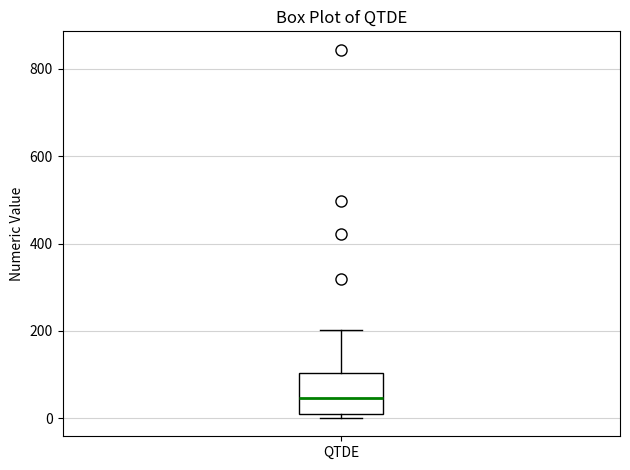

Transcribe this box plot: give where the median line is, the range the box spans, and where the two whiskers end, as read against the y-axis. The values are not printed on the chart, so give them approximately, as read against the axis.

median 40, box 0 to 100, whiskers 0 (just below the box's lower edge) to 200